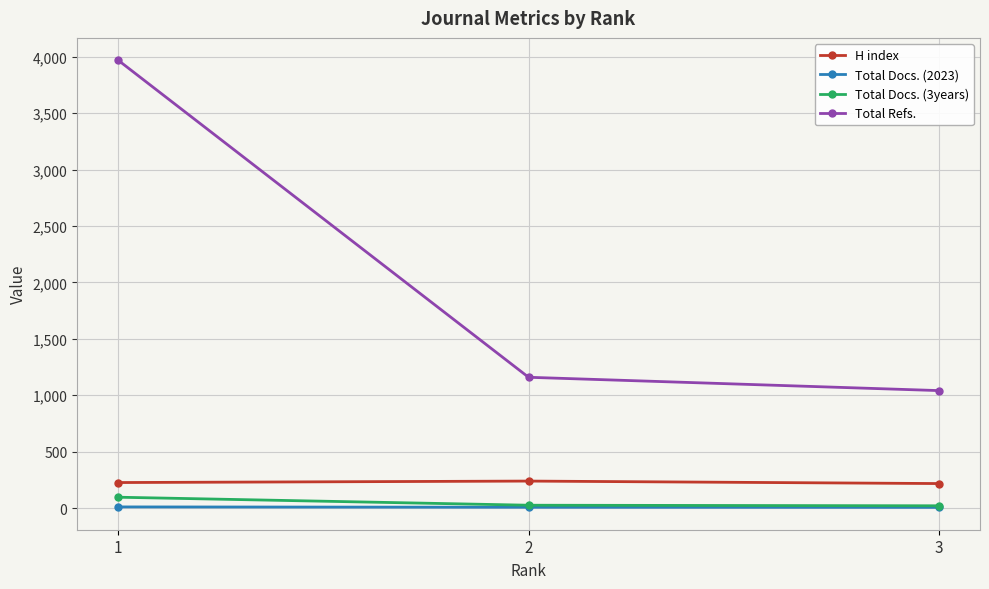

Which series has the largest range (max minus min)?

Total Refs.